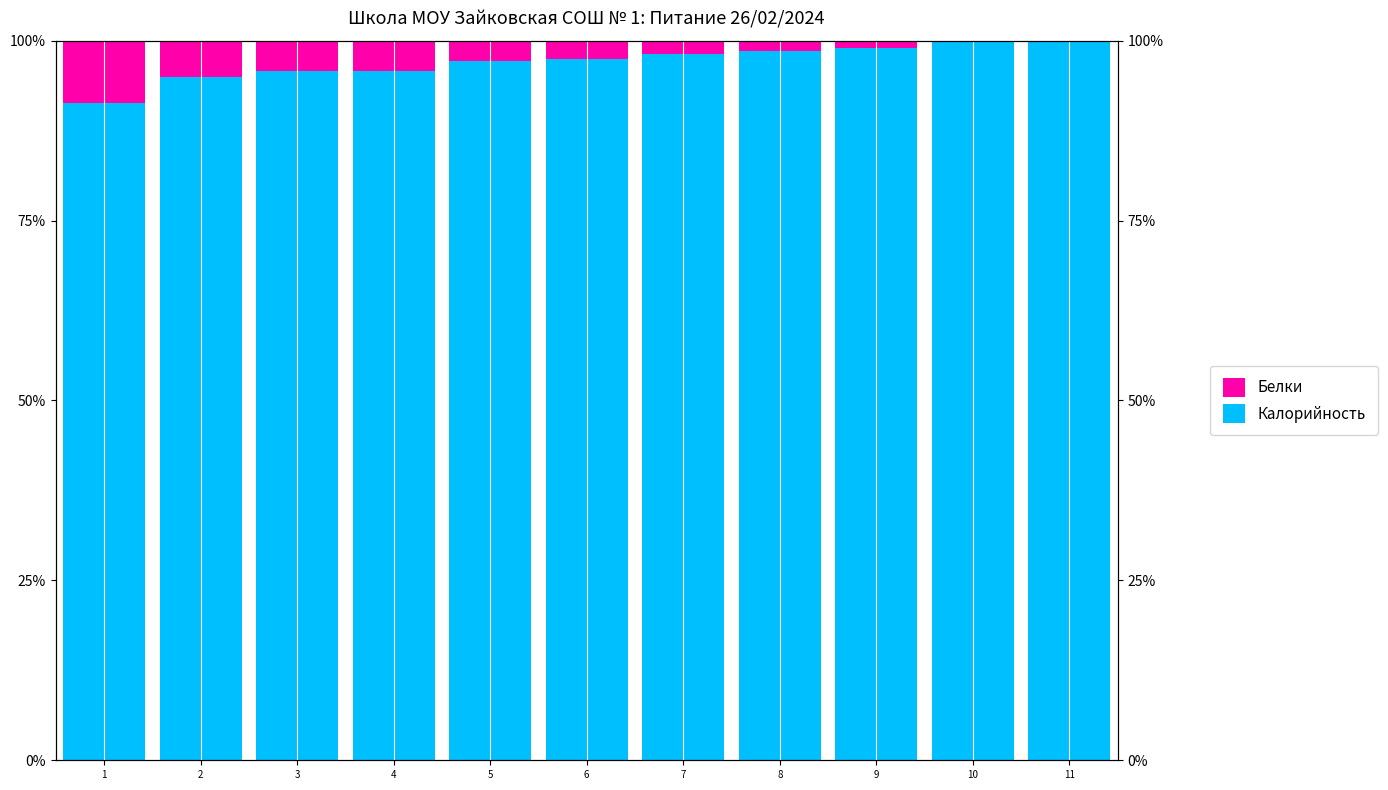

At 8, list the series in order from smallest to largest.

Белки, Калорийность